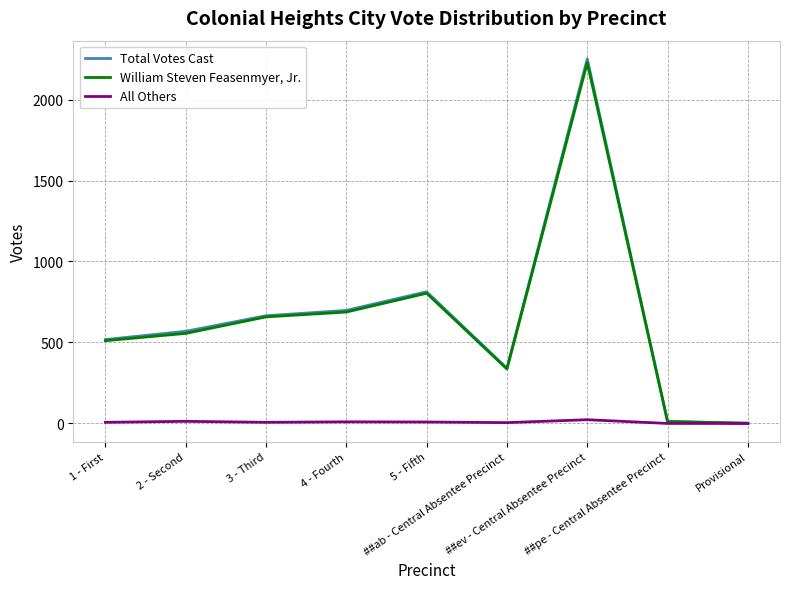

Which series has the widest spread of values?

Total Votes Cast